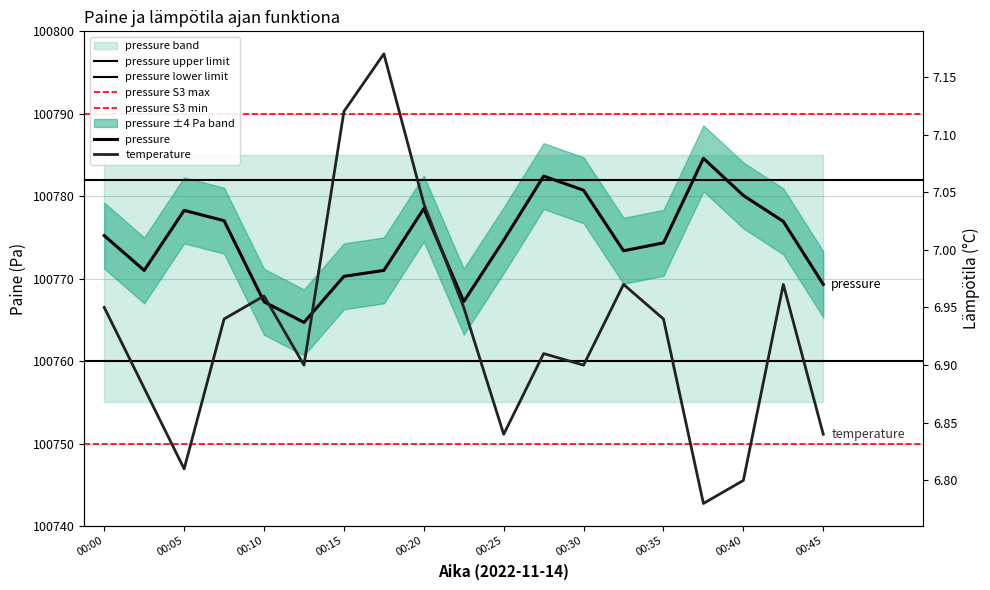

True or false: pressure and temperature intersect in this chart.

False